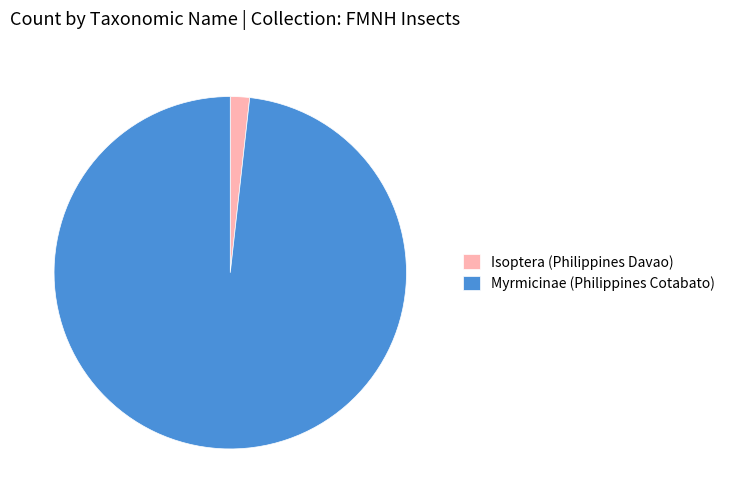

The Isoptera (Philippines Davao) slice represents 2% of the pie. True or false?

True